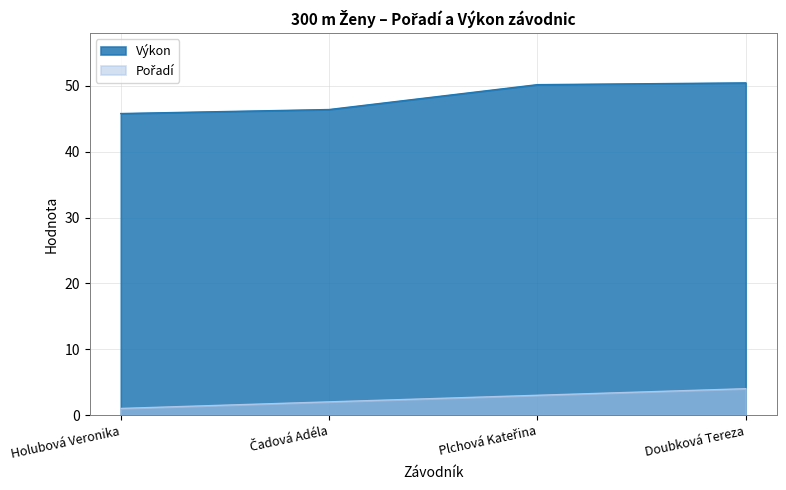

True or false: Pořadí has a value of 0.6 at Čadová Adéla.

False